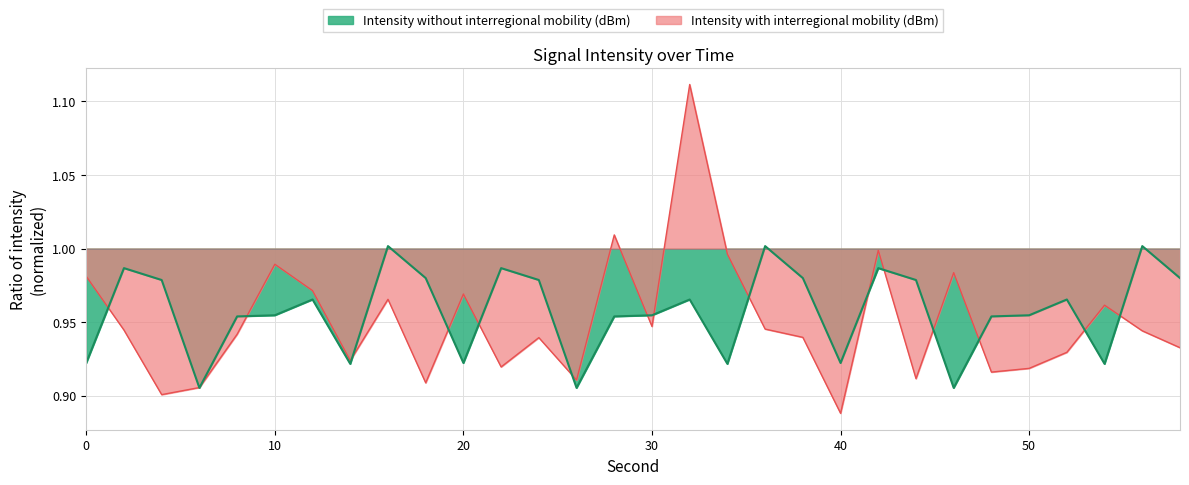

Where is the first local maximum for Intensity with interregional mobility (dBm)?

10